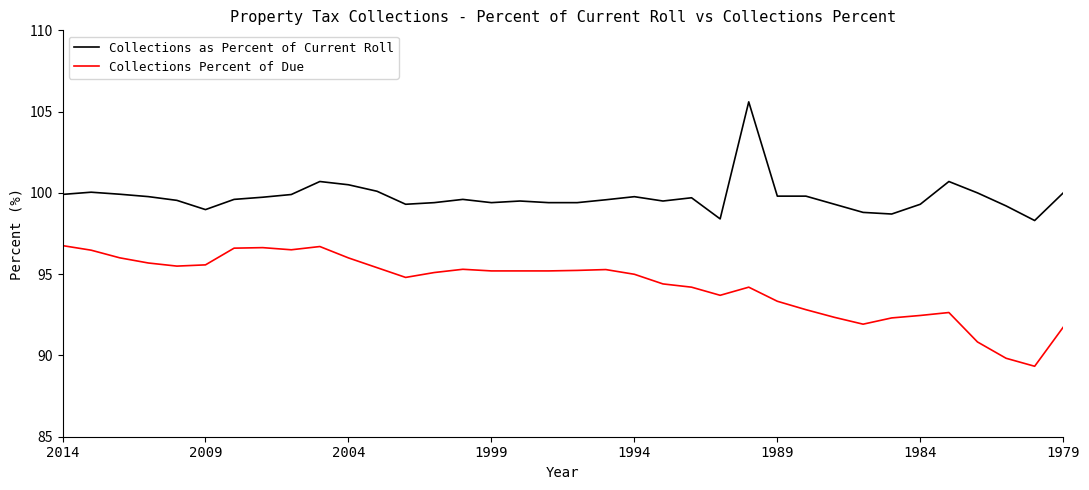

What is the highest value of the Collections as Percent of Current Roll series?

105.6